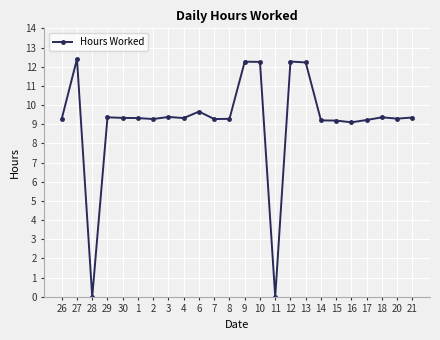

What position from the left is 17?

21